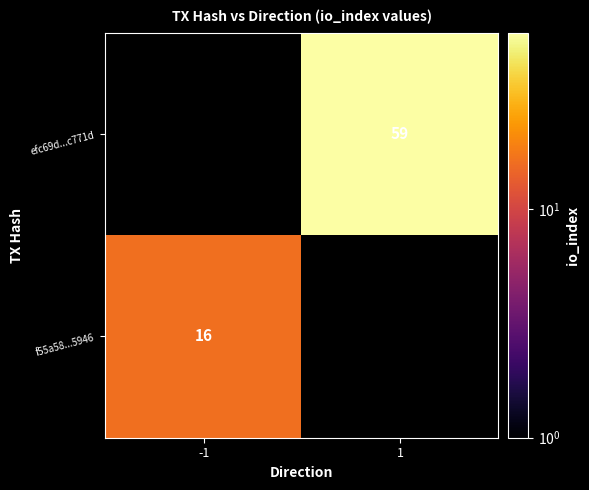

Is the value of efc69d...c771d at 1 greater than the value of f55a58...5946 at -1?

Yes